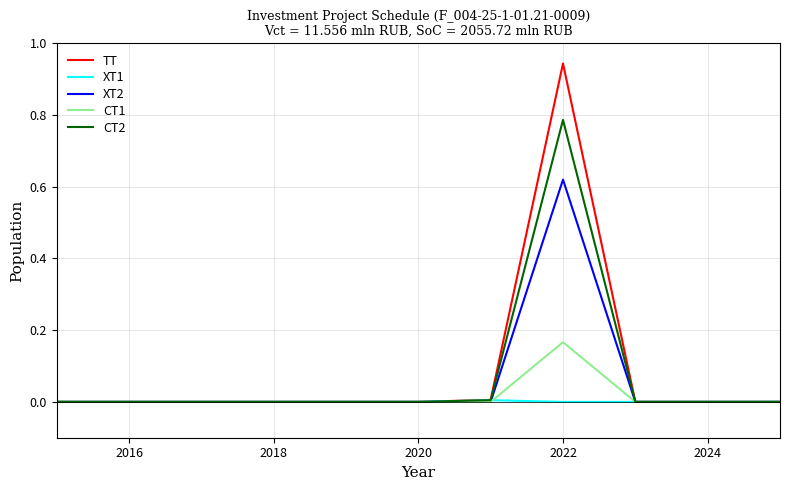

Which series has the widest spread of values?

TT